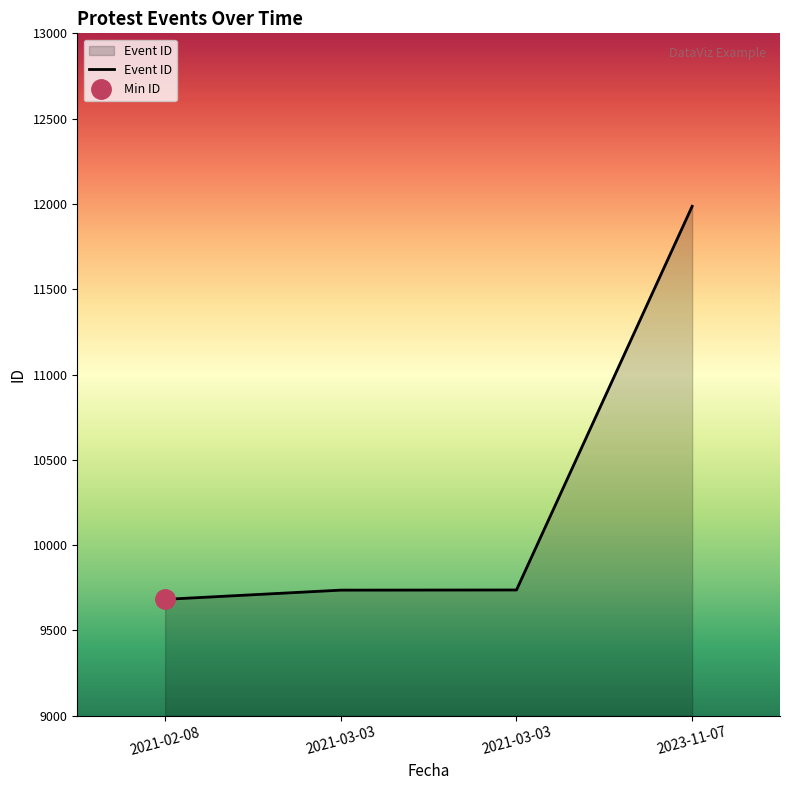

What is the average value?

10285